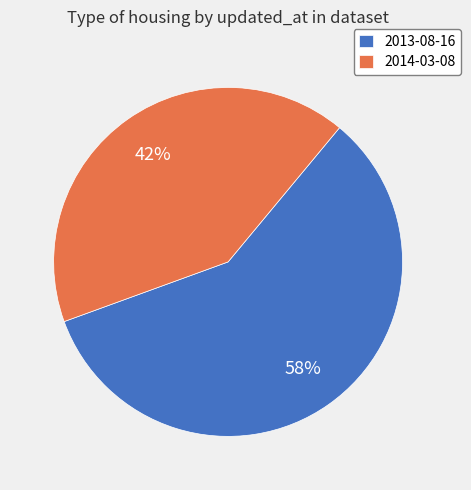

What is the ratio of the value at 2013-08-16 to the value at 2014-03-08?

1.4